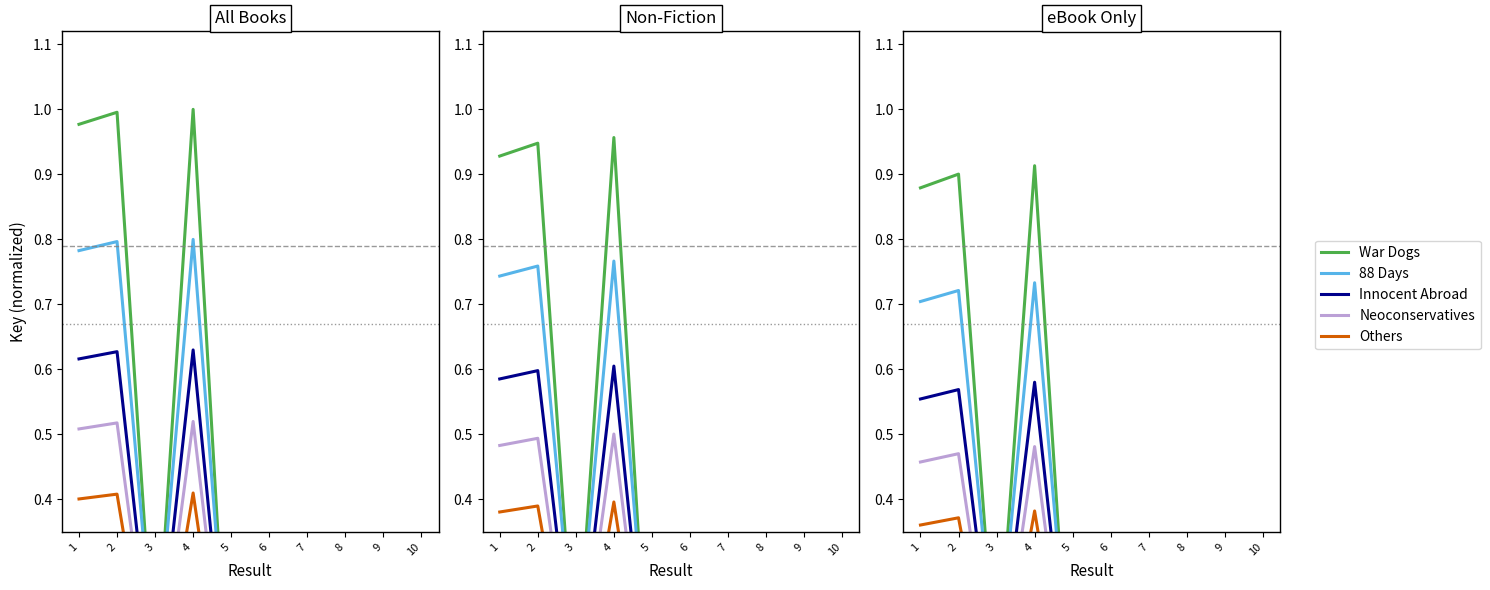

At how many categories does at least one series exceed 0?

10